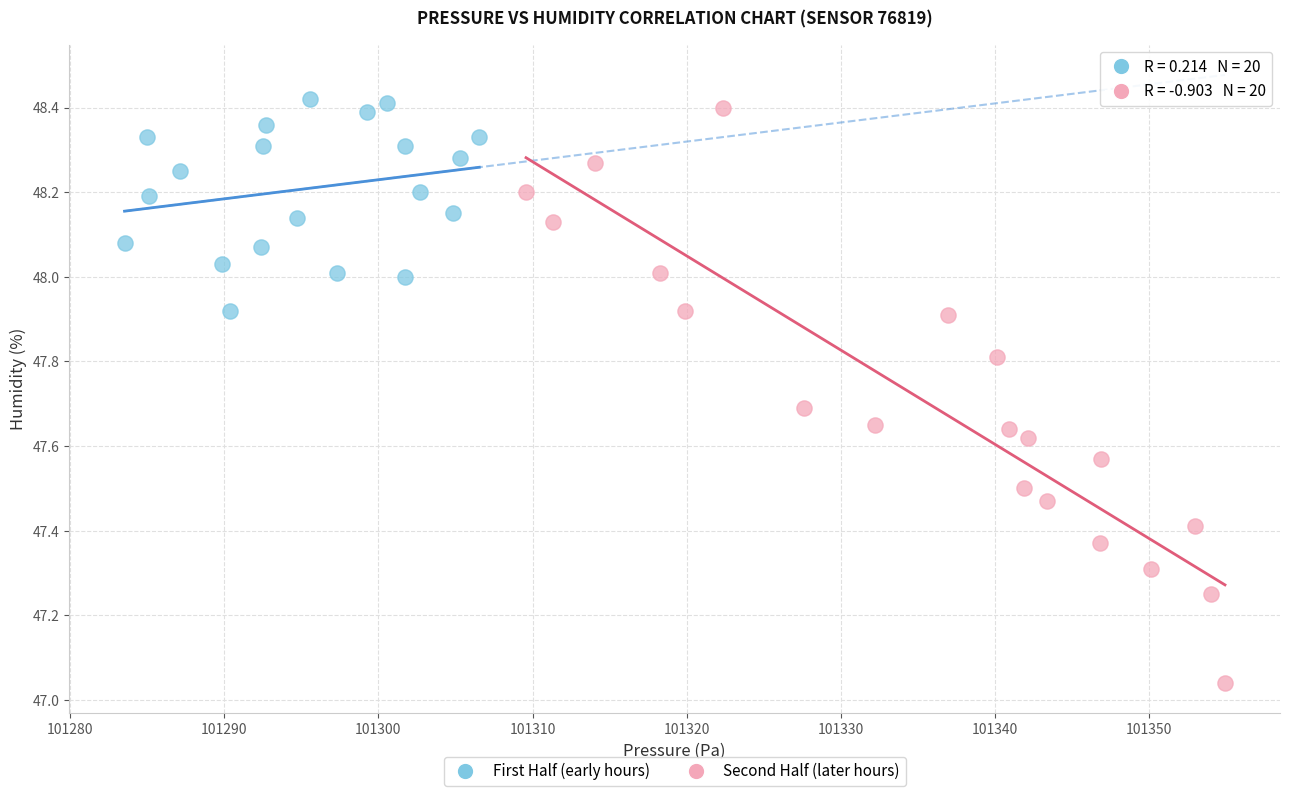

Which series contains the highest Y value?

First Half (early hours)